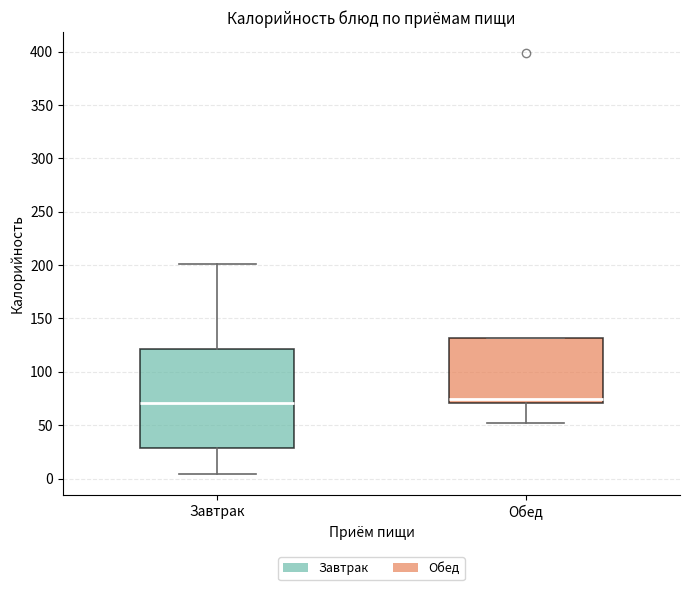

Where is the lower edge of the box for Обед on the y-axis? The values are not printed on the chart, so give them approximately, as read against the axis.

70